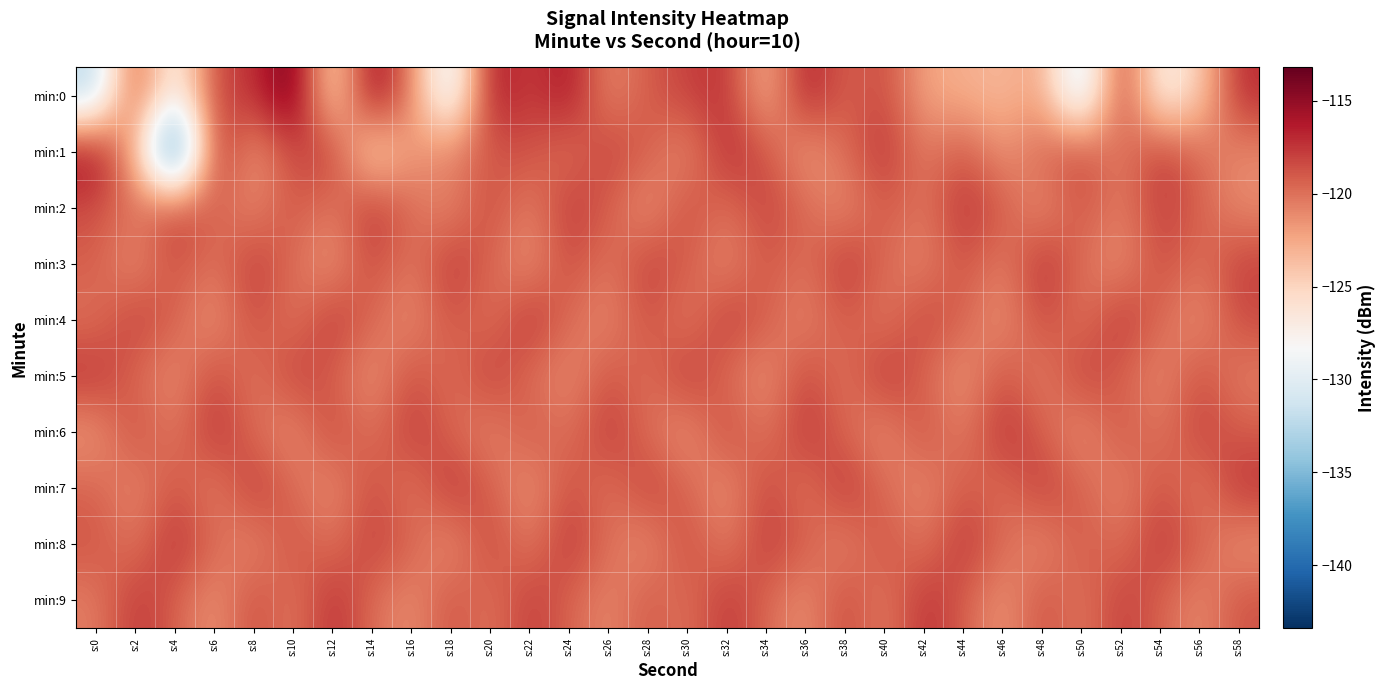

Which series has the largest range (max minus min)?

min:1